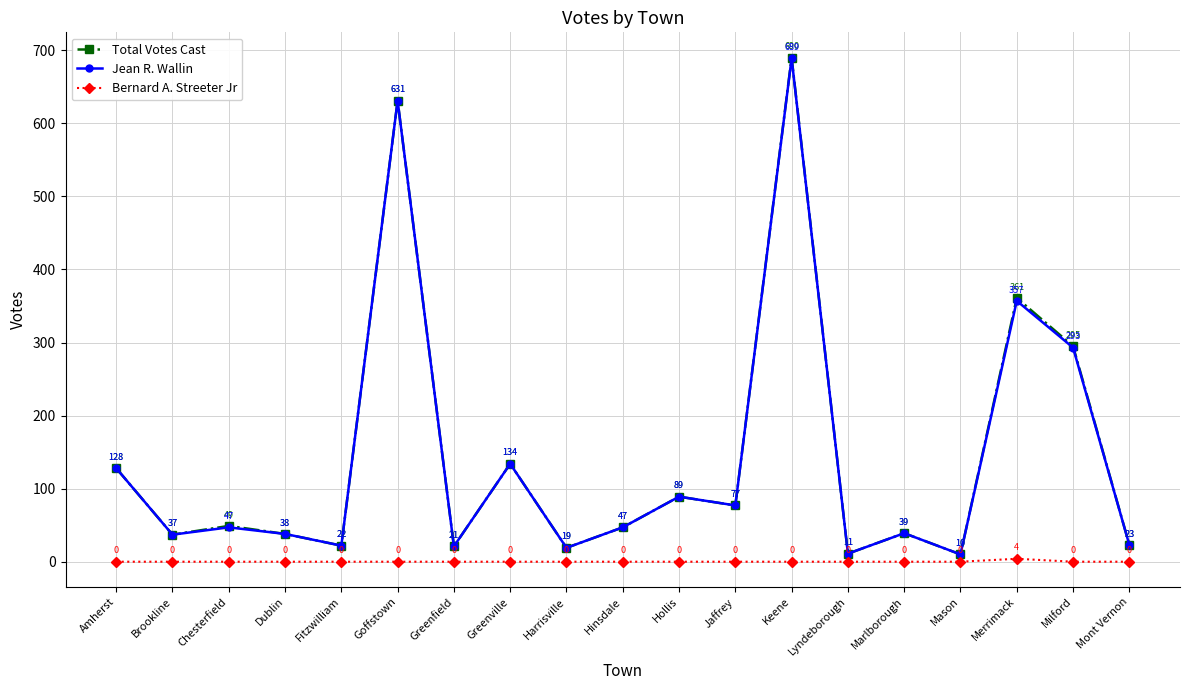

Which series has the largest range (max minus min)?

Total Votes Cast